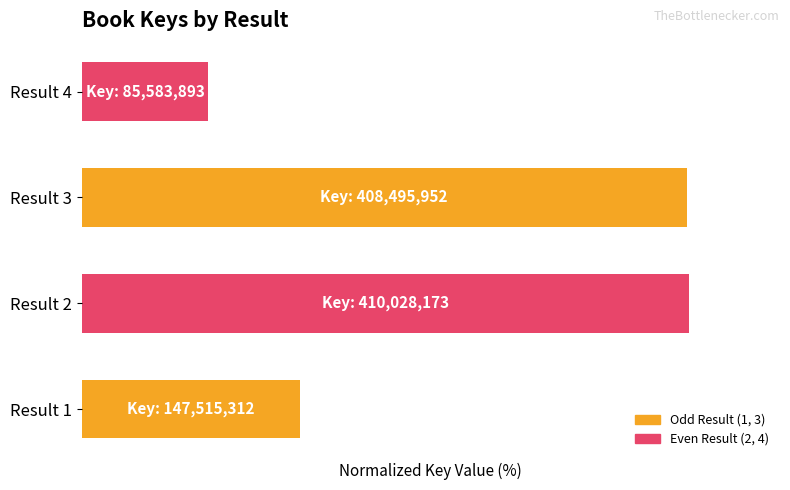

Does the chart contain stacked bars?

No